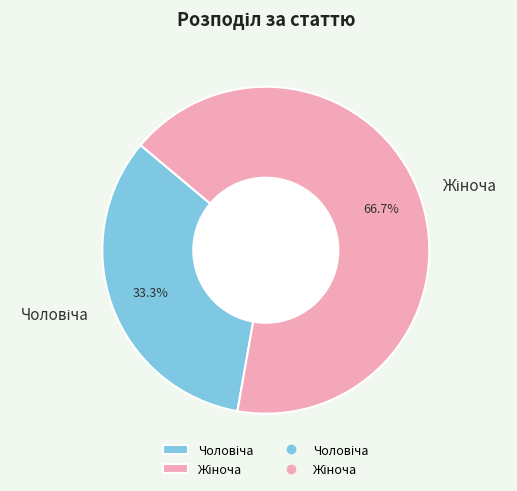

Does any single category account for the majority?

Yes